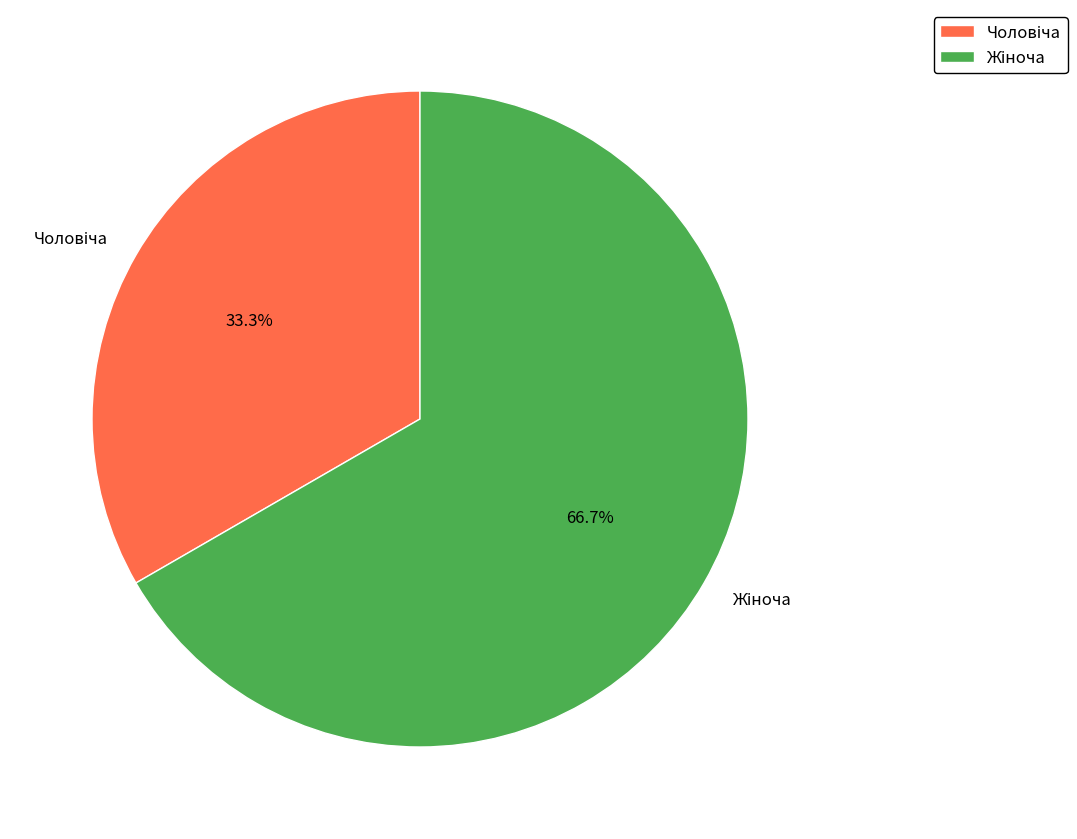

Is there any slice that represents more than half of the pie?

Yes